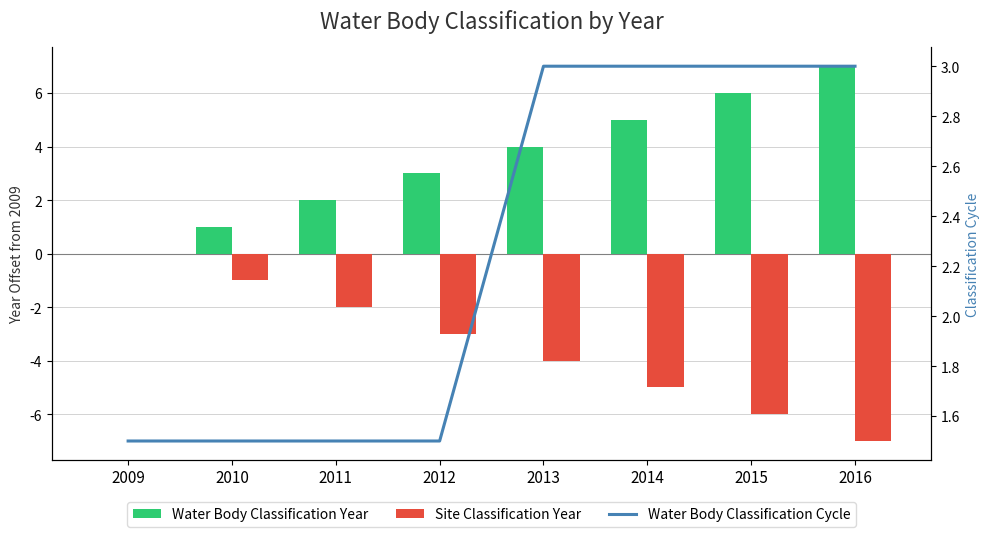

Rank the series by their average value, from lowest to highest.

Site Classification Year, Water Body Classification Cycle, Water Body Classification Year